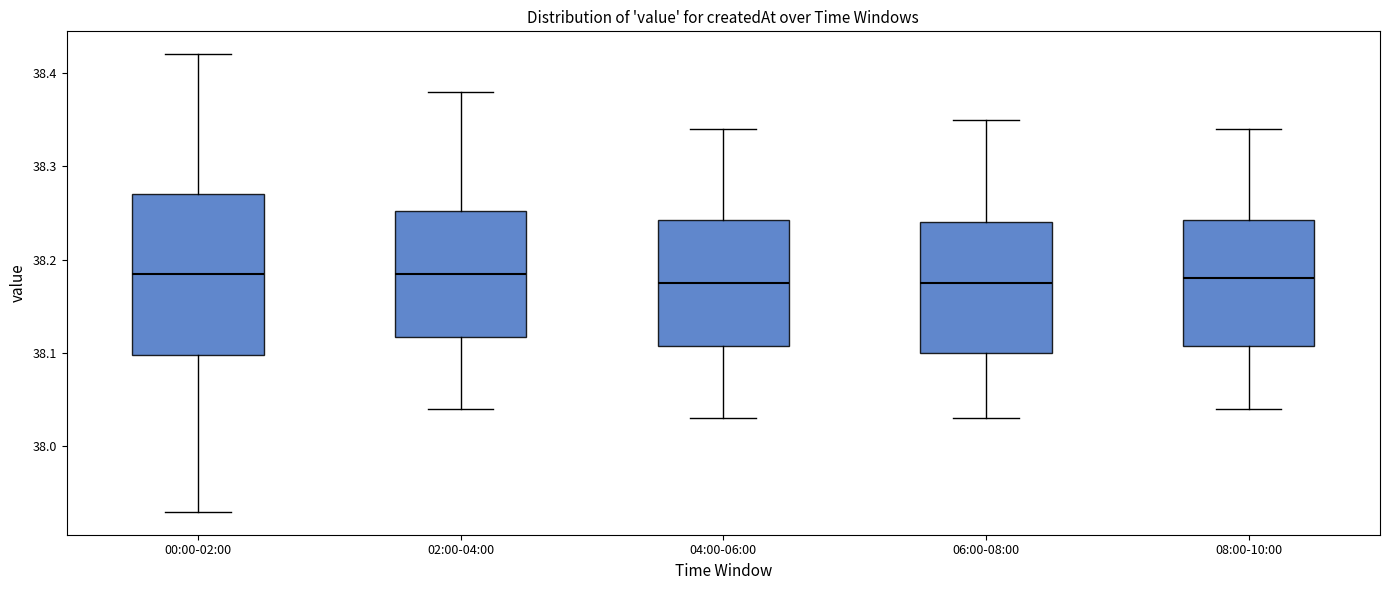

Where is the upper edge of the box for 08:00-10:00 on the y-axis? The values are not printed on the chart, so give them approximately, as read against the axis.

38.24